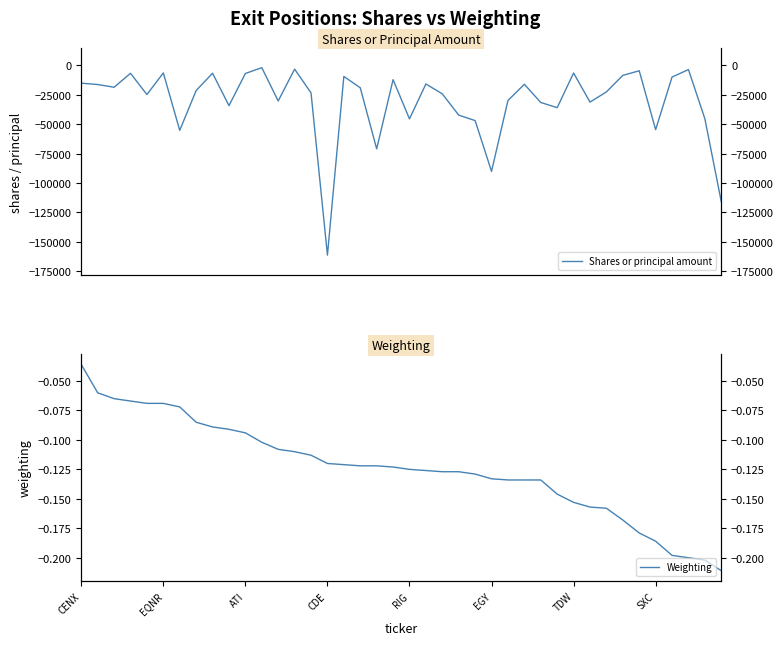

True or false: Shares or principal amount and Weighting intersect in this chart.

False